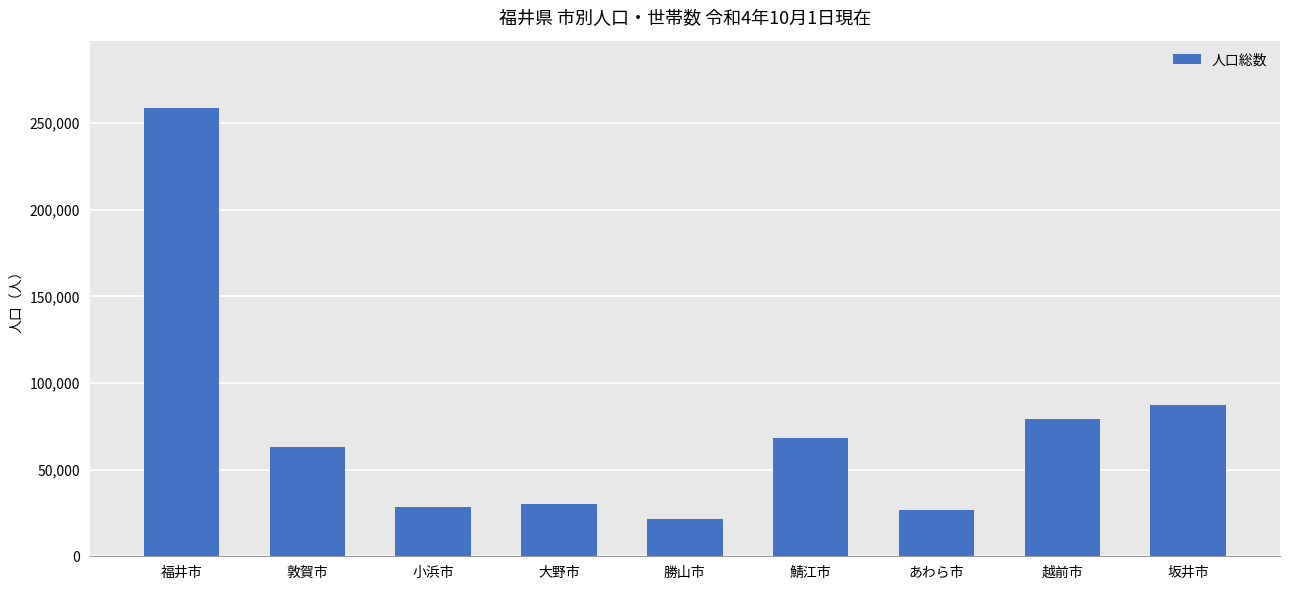

What value does the data have at 勝山市, to the nearest 50?

21400